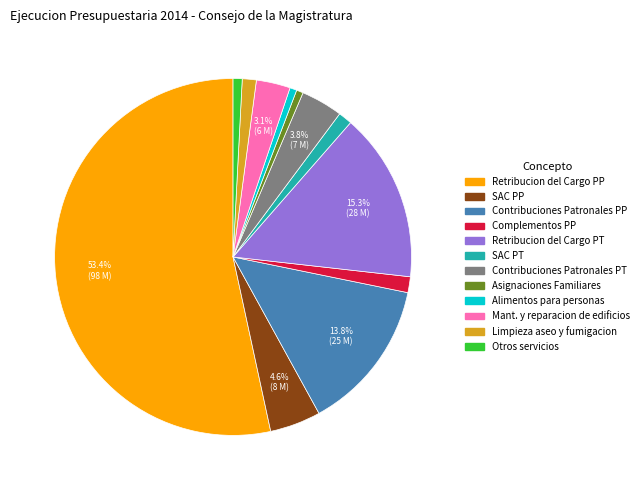

Between SAC PT and Retribucion del Cargo PP, which is larger?

Retribucion del Cargo PP